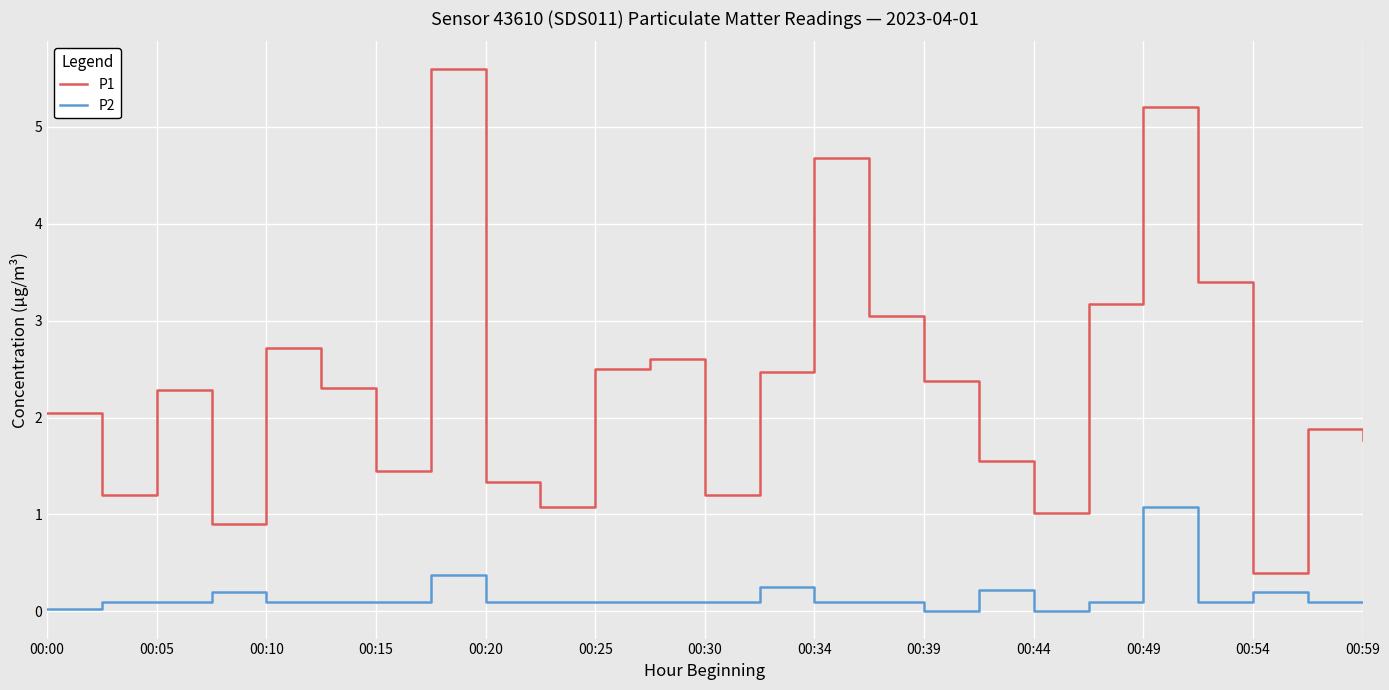

List the series in order of their peak value, lowest first.

P2, P1